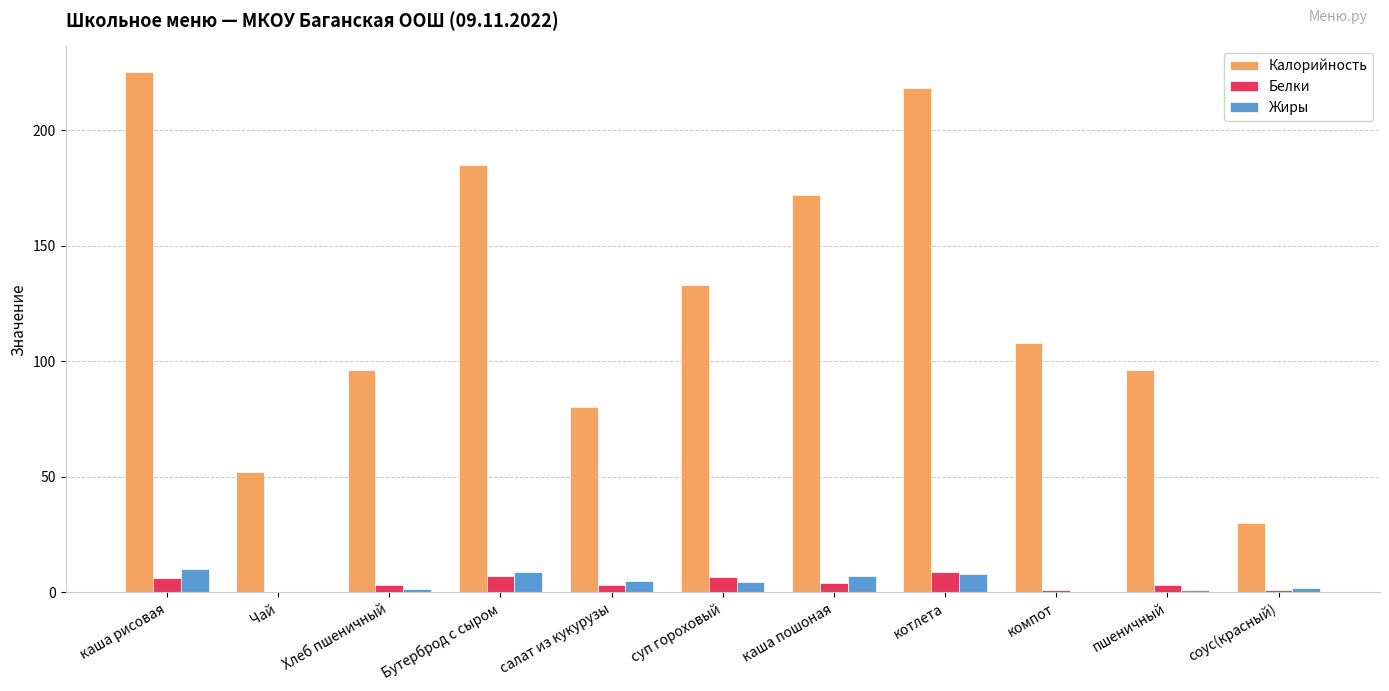

What is the maximum value for Белки?

9.0